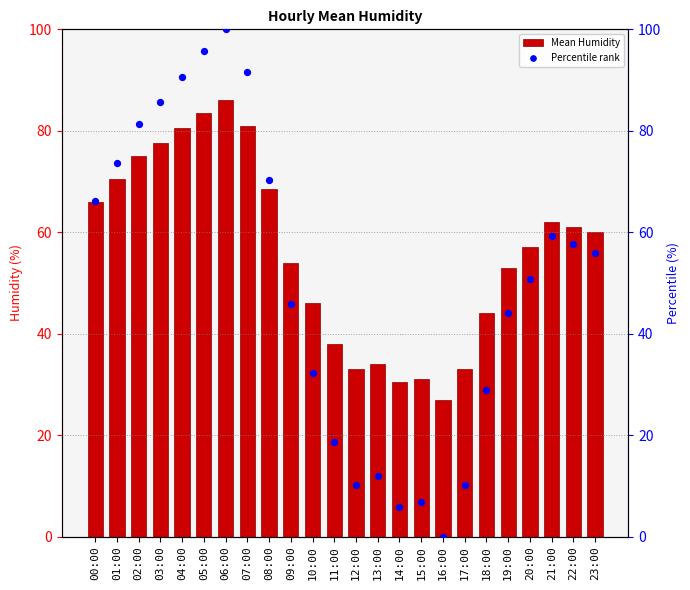

Which series reaches the minimum Y coordinate?

Percentile rank